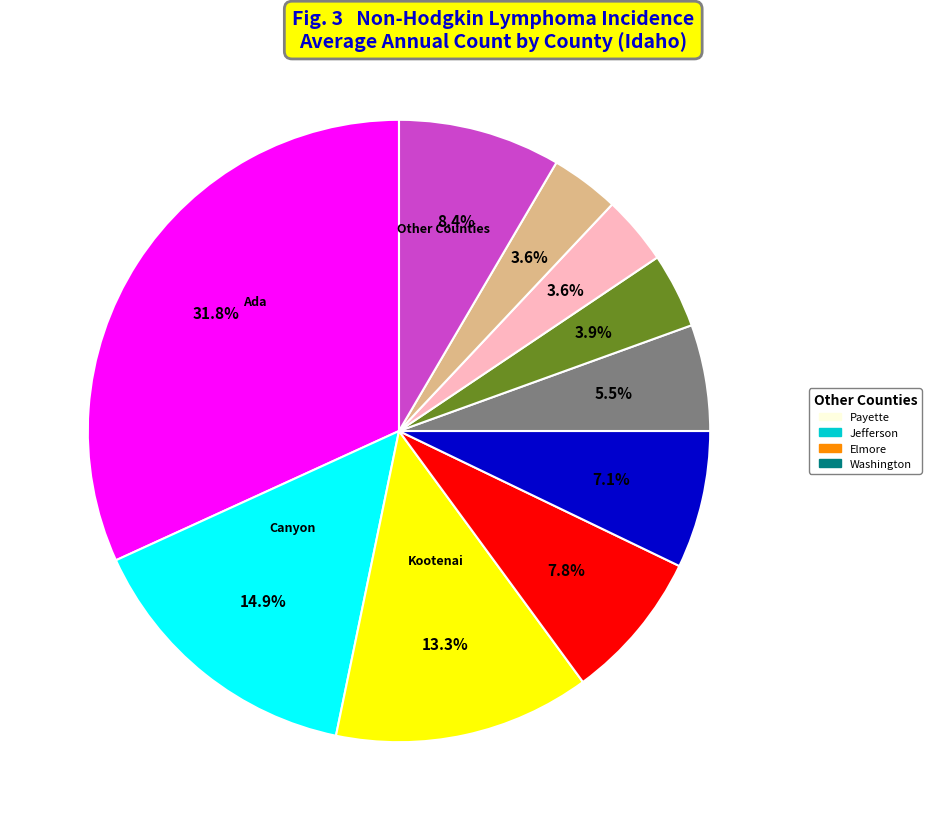

Is there a majority slice in this chart?

No